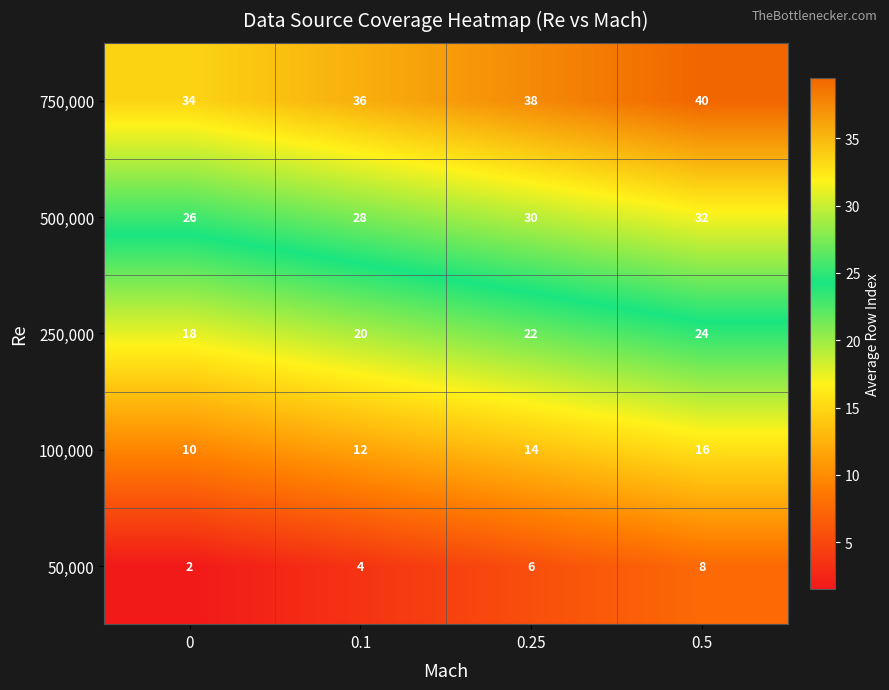

What is the difference between the highest and lowest values at 0.1?

32